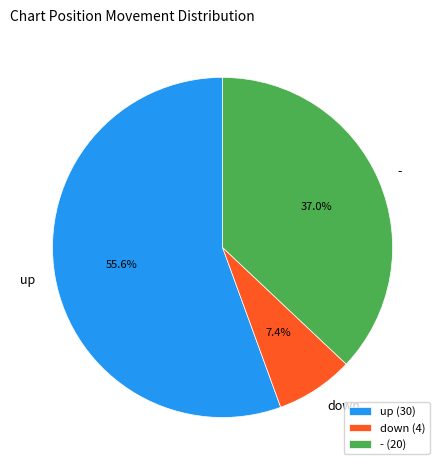

Between down and up, which is larger?

up